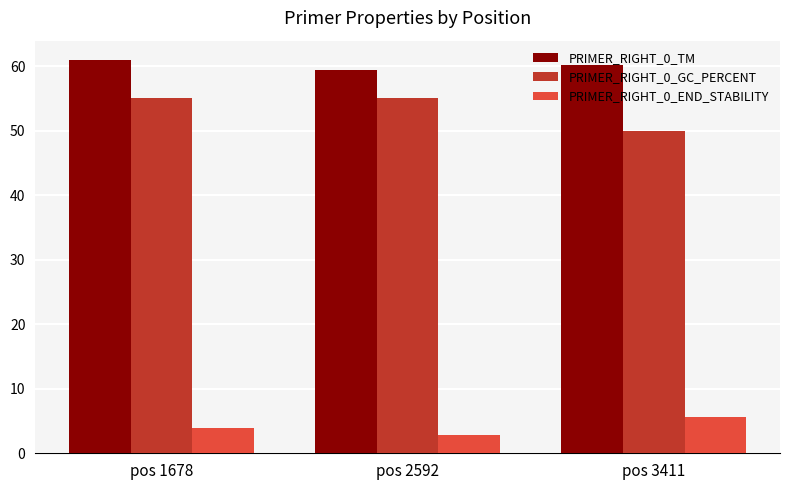

True or false: PRIMER_RIGHT_0_GC_PERCENT has a value of 69.0 at pos 3411.

False